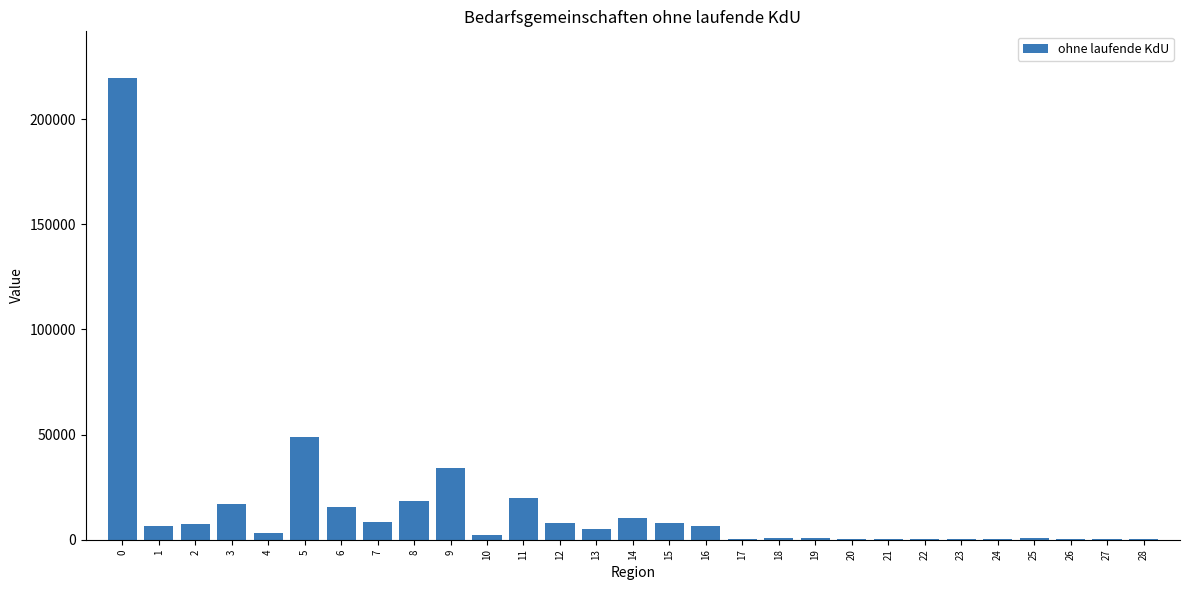

What is the sum of all values?

444826